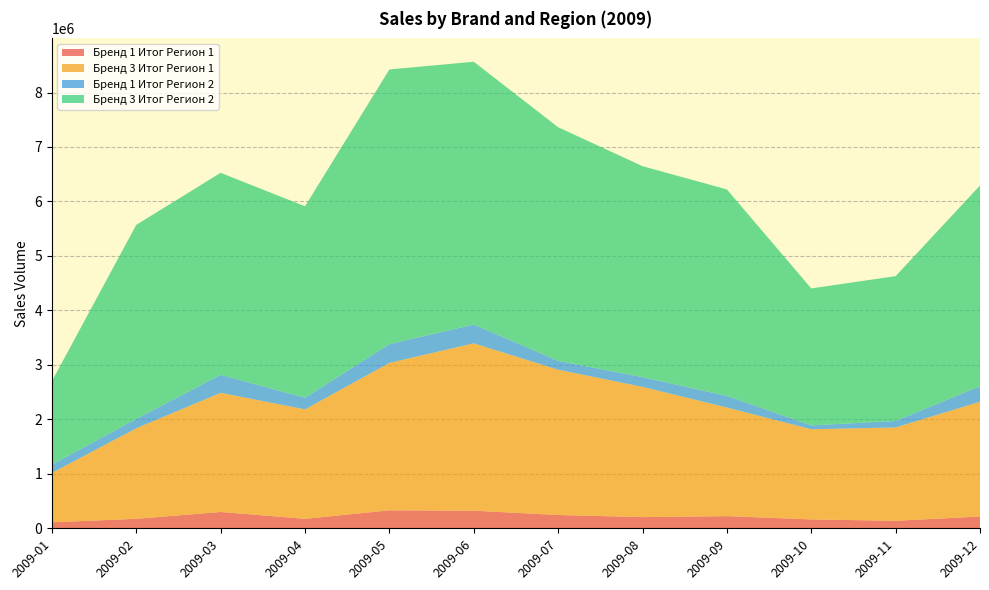

Reading left to right, extract all data points from this chart.

Бренд 1 Итог Регион 1: 2009-01=111860	2009-02=175776	2009-03=301230	2009-04=175404	2009-05=330920	2009-06=325000	2009-07=245580	2009-08=207010	2009-09=225040	2009-10=164570	2009-11=139414	2009-12=217340
Бренд 3 Итог Регион 1: 2009-01=906602	2009-02=1661490	2009-03=2186747	2009-04=2009110	2009-05=2705904	2009-06=3071726	2009-07=2666524	2009-08=2390428	2009-09=1992823	2009-10=1654528	2009-11=1713196	2009-12=2106528
Бренд 1 Итог Регион 2: 2009-01=151790	2009-02=172412	2009-03=330430	2009-04=212590	2009-05=344790	2009-06=345270	2009-07=162500	2009-08=179260	2009-09=214630	2009-10=71020	2009-11=119414	2009-12=285396
Бренд 3 Итог Регион 2: 2009-01=1531024	2009-02=3561056	2009-03=3707740	2009-04=3514522	2009-05=5041673	2009-06=4822837	2009-07=4288308	2009-08=3871345	2009-09=3789116	2009-10=2514324	2009-11=2657806	2009-12=3684440